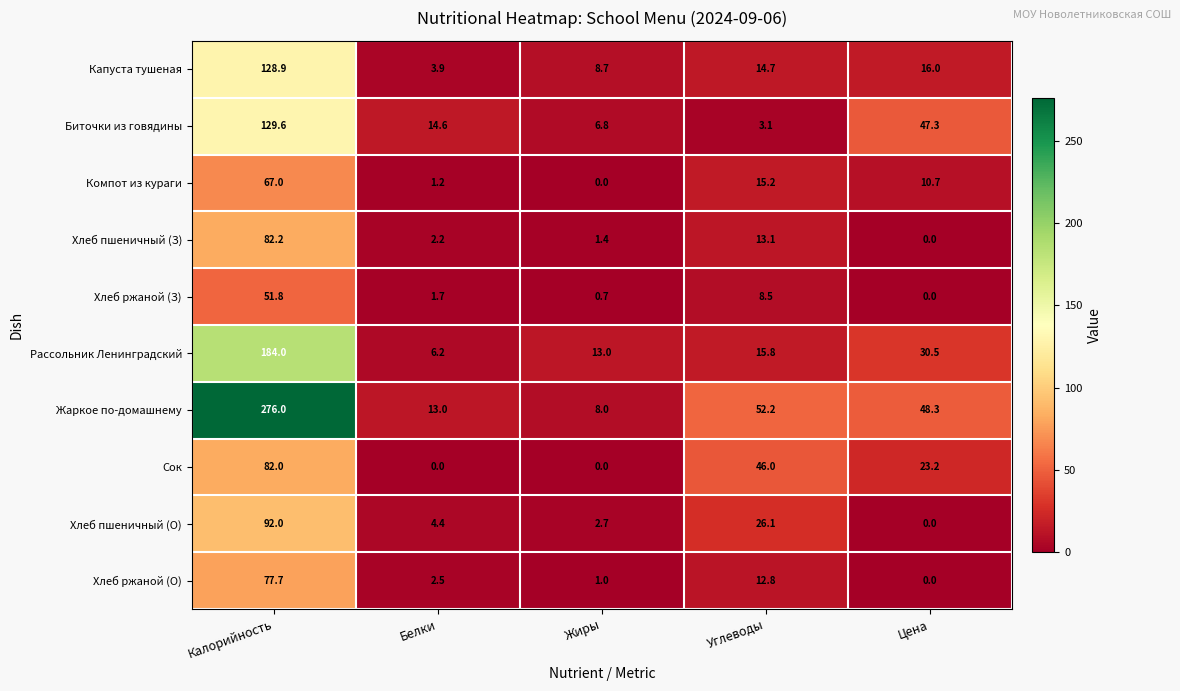

Which series has the largest range (max minus min)?

Жаркое по-домашнему